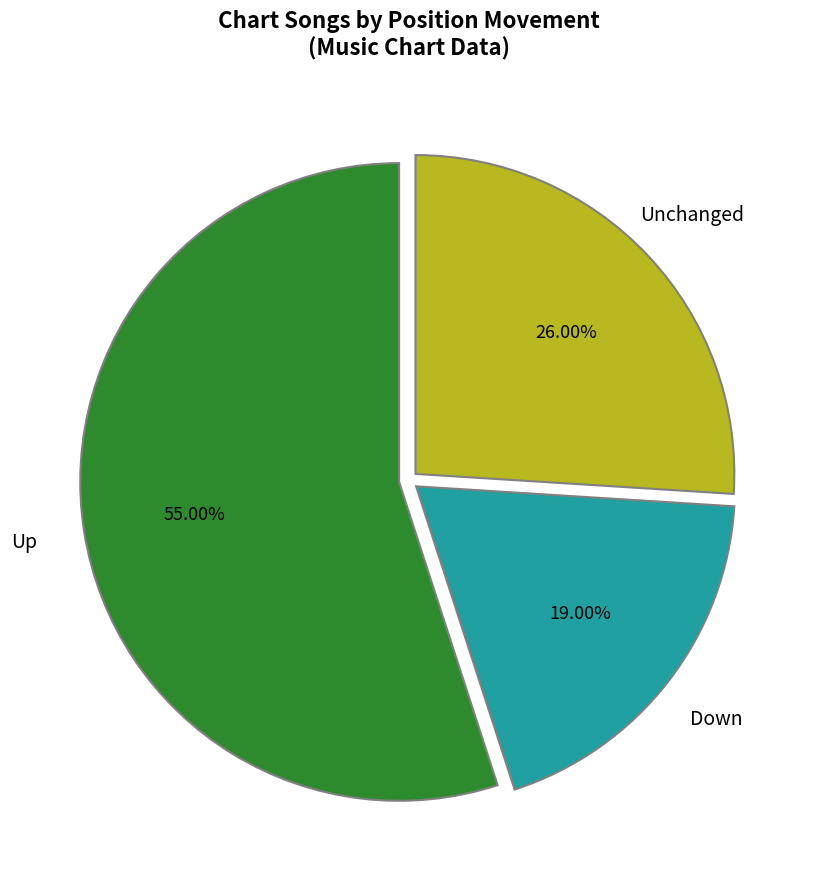

Does Up account for over 50% of the chart?

Yes